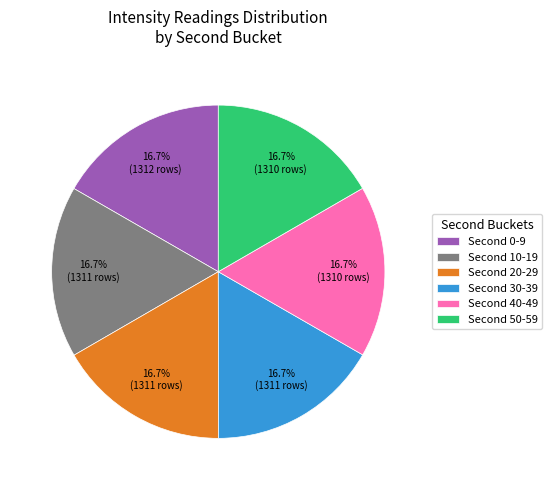

Is there any slice that represents more than half of the pie?

No